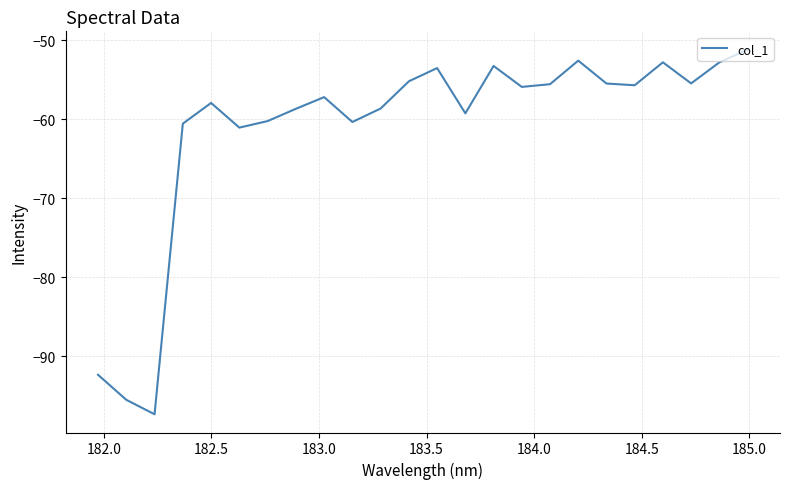

What is the smallest value displayed?

-97.3